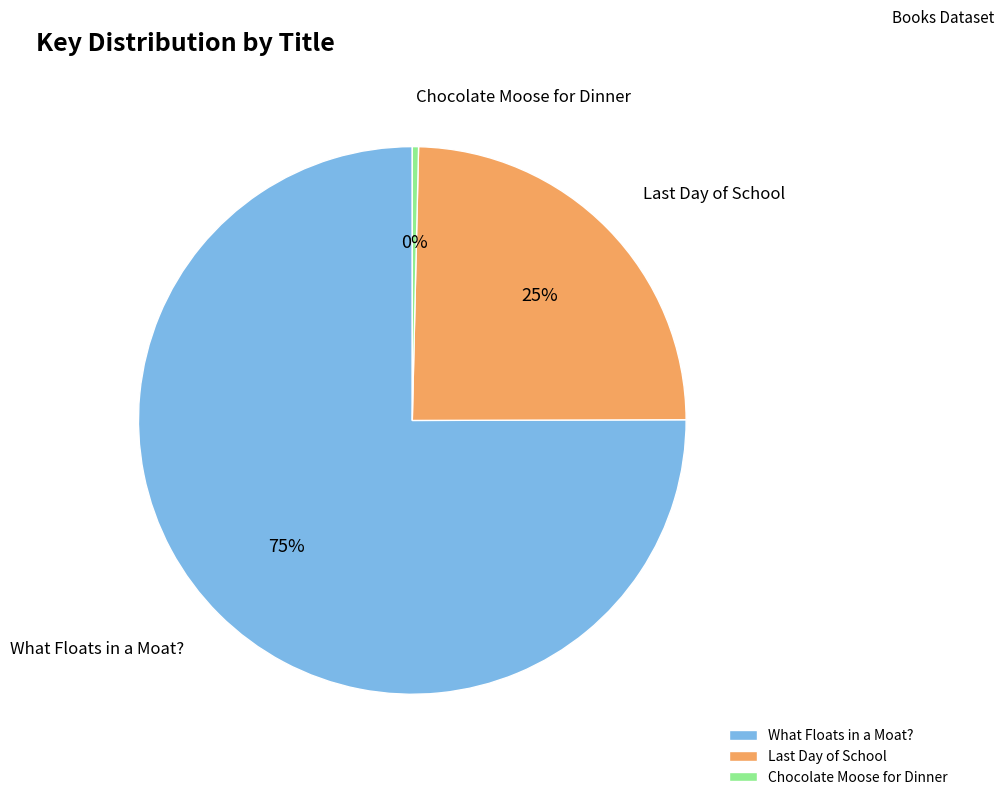

To the nearest percent, what portion does What Floats in a Moat? represent?

75%